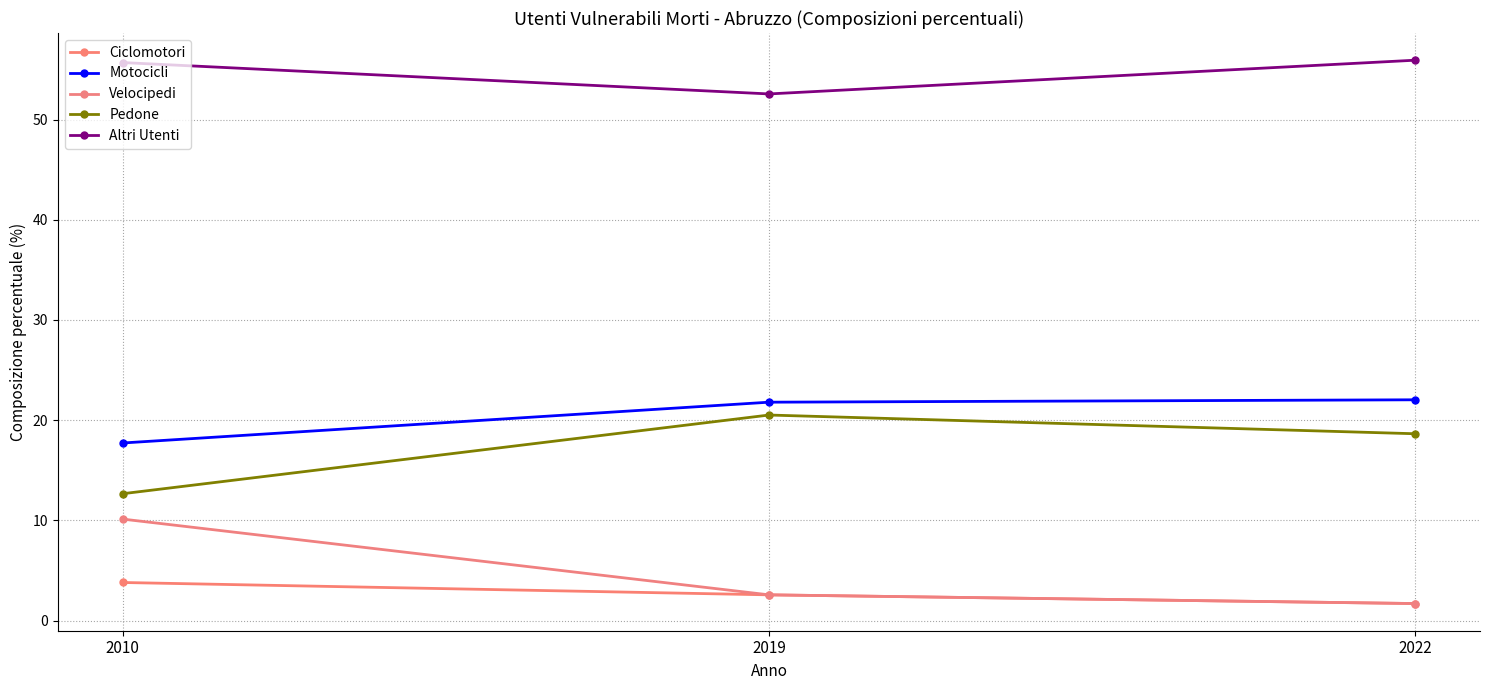

Where does the Velocipedi series first go above 2?

2010